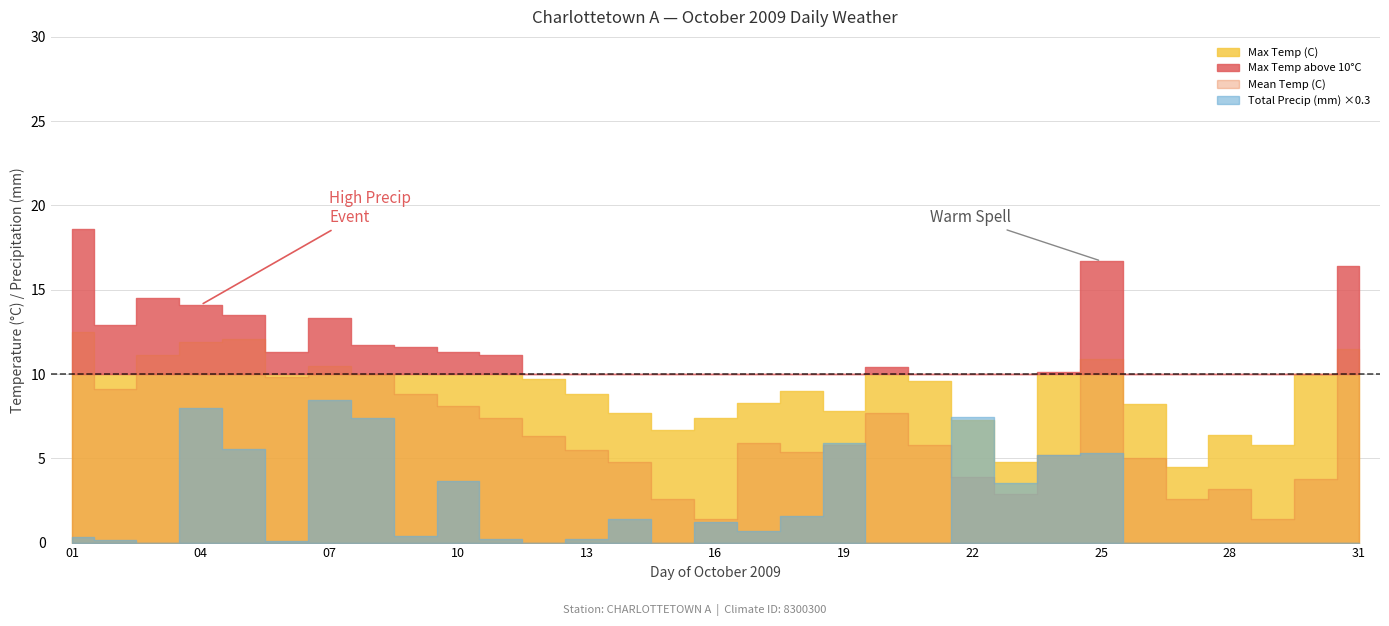

Which series has the largest total across all categories?

Max Temp (C)